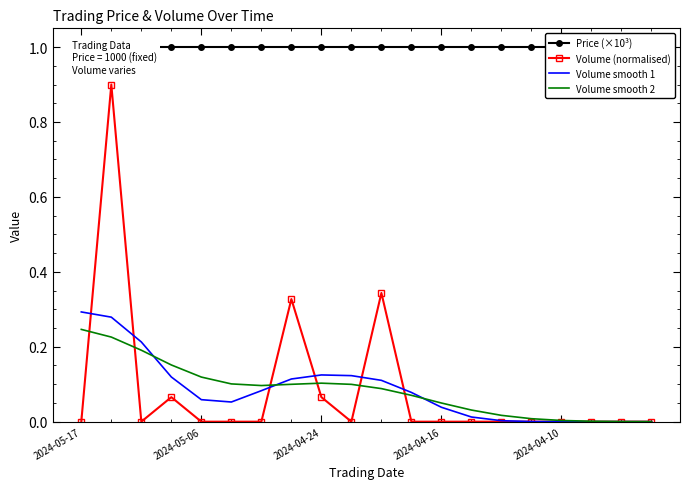

Which series has the widest spread of values?

Volume (normalised)